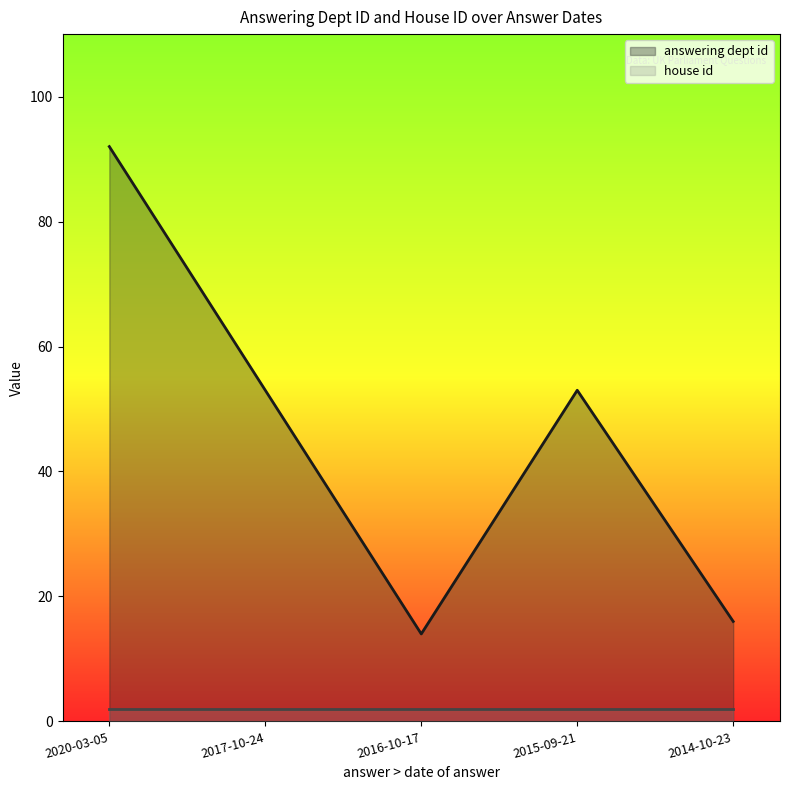

What is the sum of all values?

228